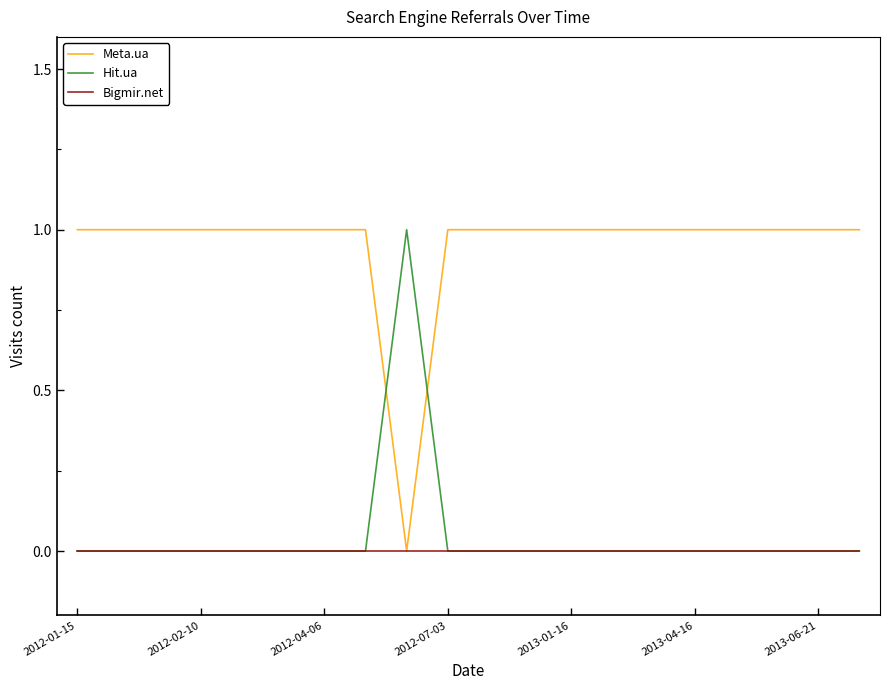

True or false: Hit.ua and Meta.ua cross at least once.

True